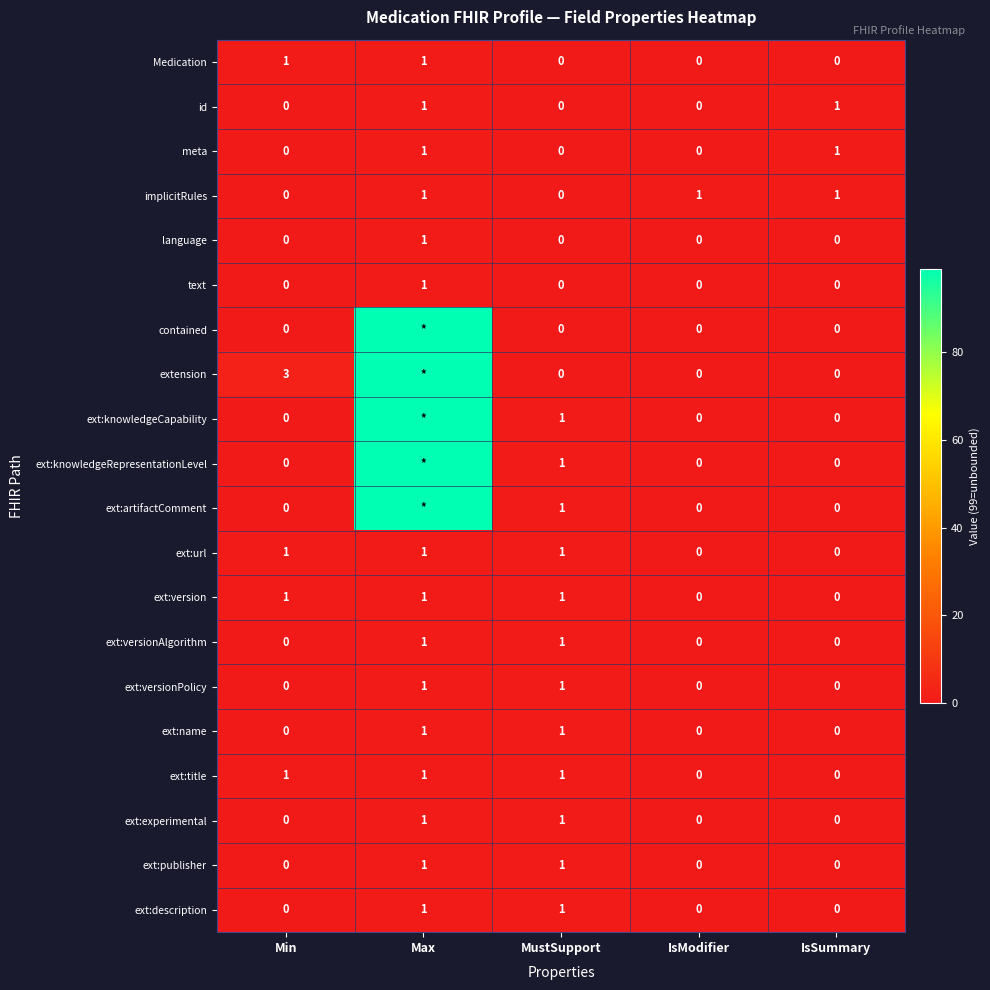

How many positive values does the language series have?

1